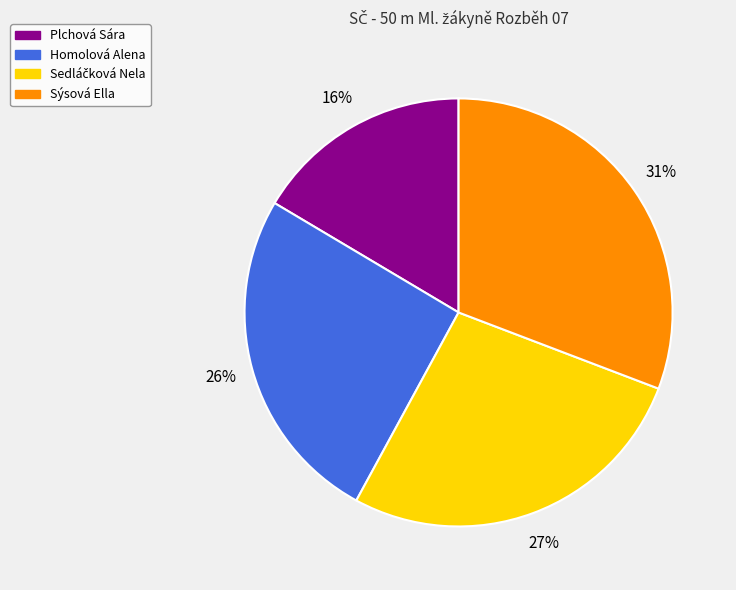

Which has a higher value, Homolová Alena or Plchová Sára?

Homolová Alena